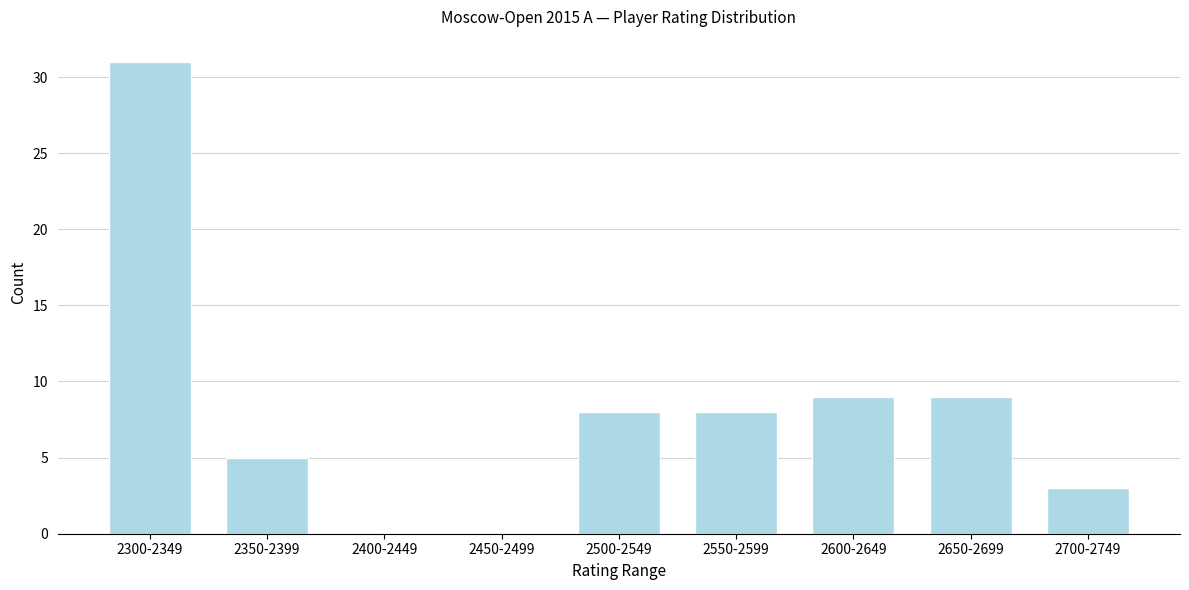

Reading left to right, extract all data points from this chart.

2300-2349=31	2350-2399=5	2400-2449=0	2450-2499=0	2500-2549=8	2550-2599=8	2600-2649=9	2650-2699=9	2700-2749=3